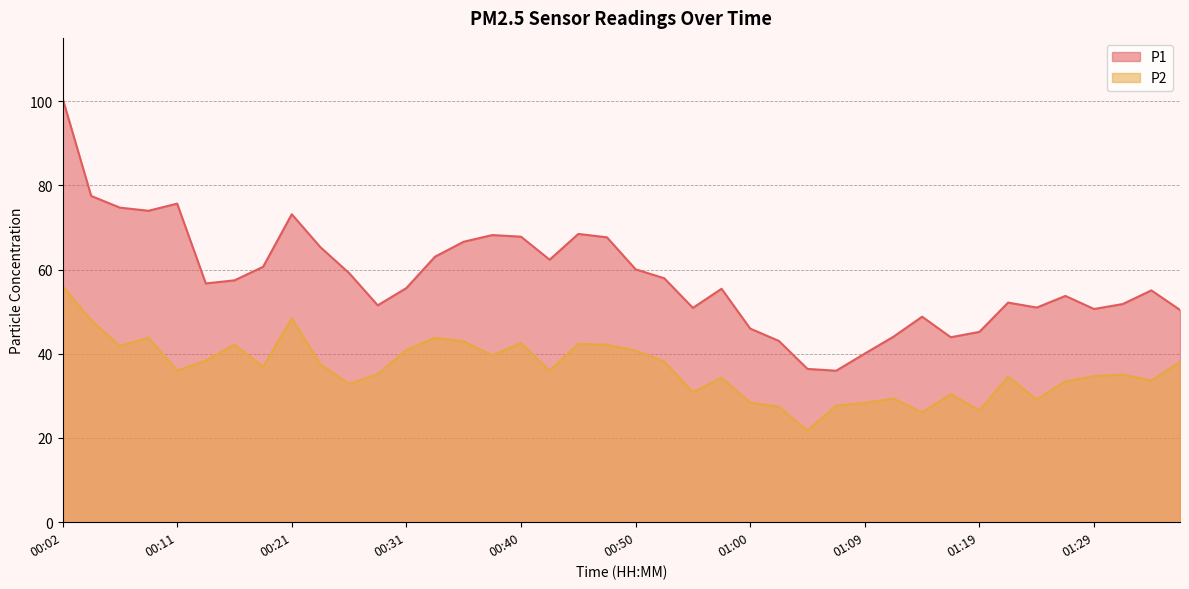

How many lines are shown in the chart?

2